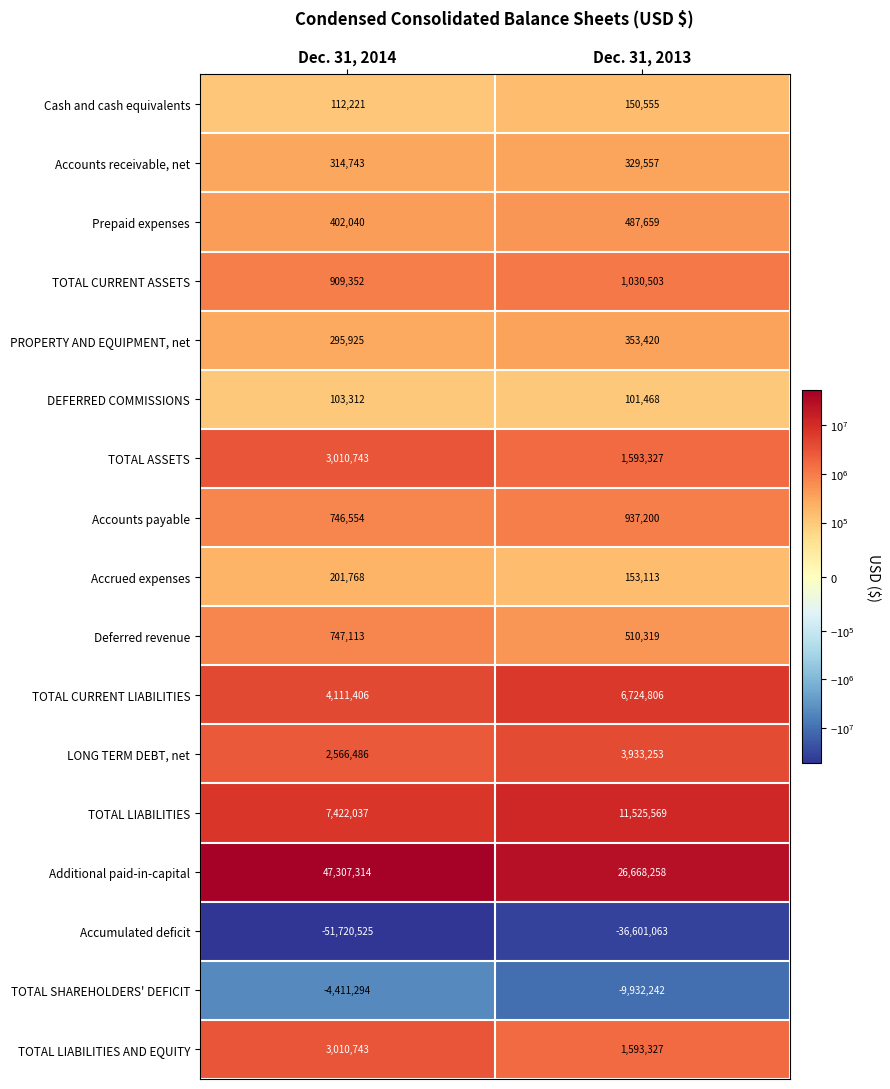

Which series has the largest range (max minus min)?

Additional paid-in-capital